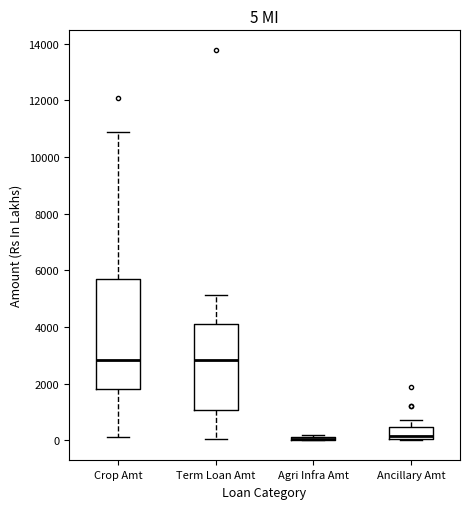

Comparing the boxes themselves (not the whiskers), which one is the tallest?

Crop Amt